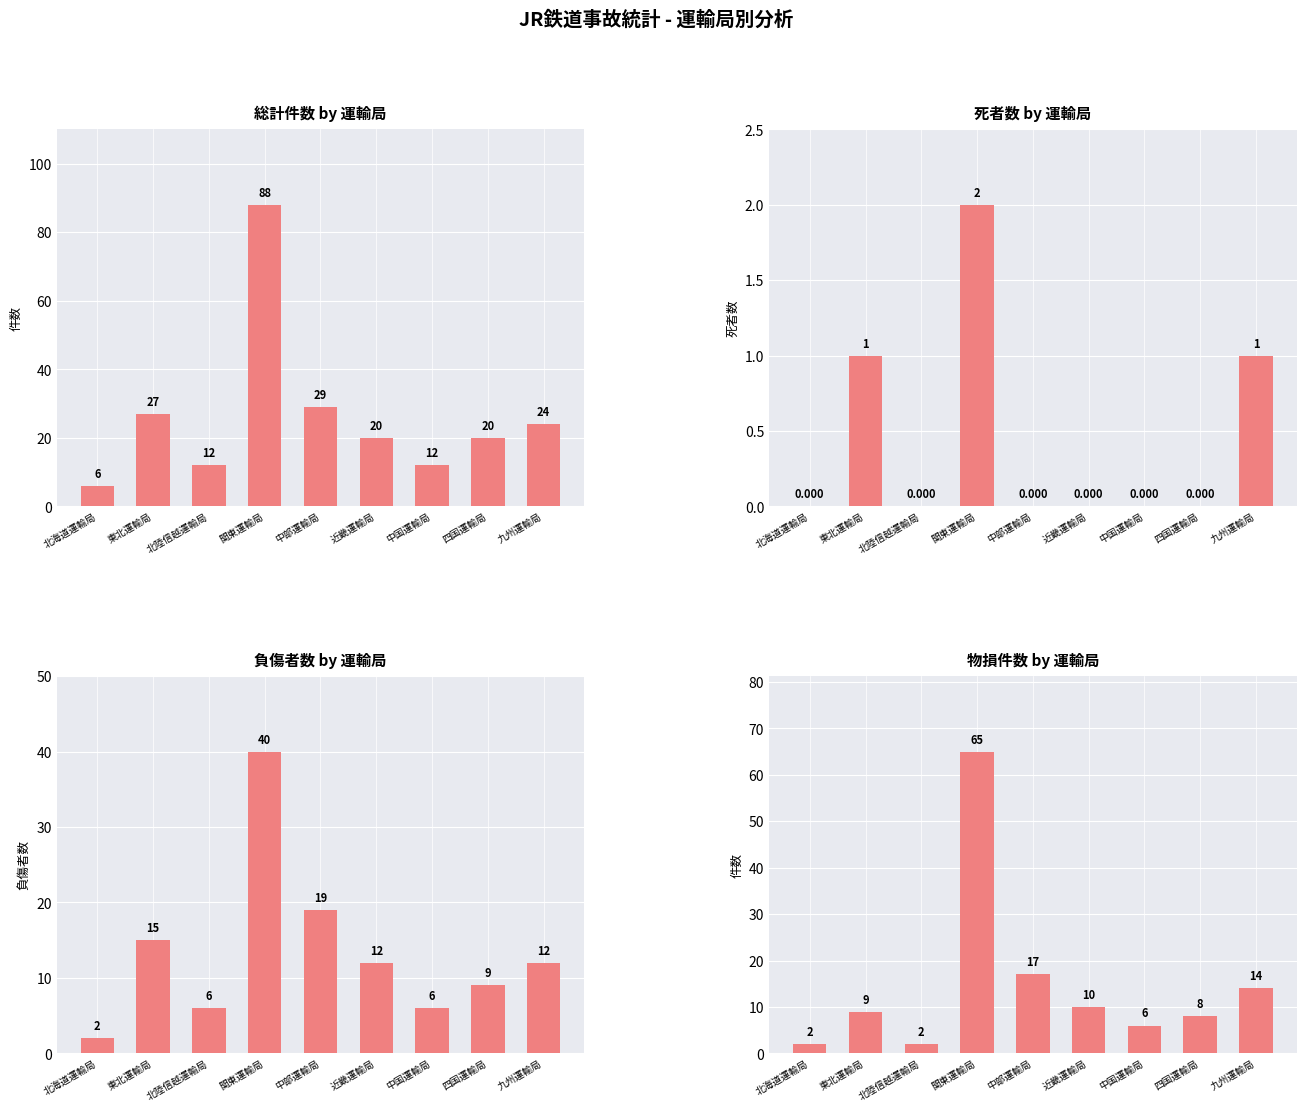

Which category has the lowest value in the 総計件数 series?

北海道運輸局